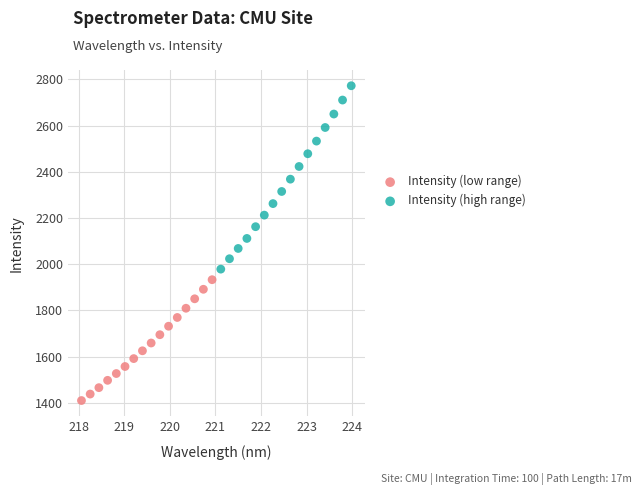

Which series reaches the minimum Y coordinate?

Intensity (low range)